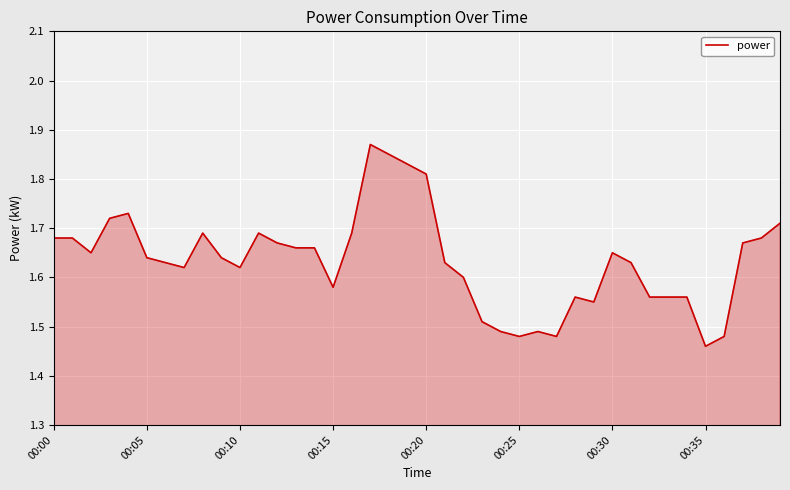

What is the difference between the maximum and minimum values?

0.4